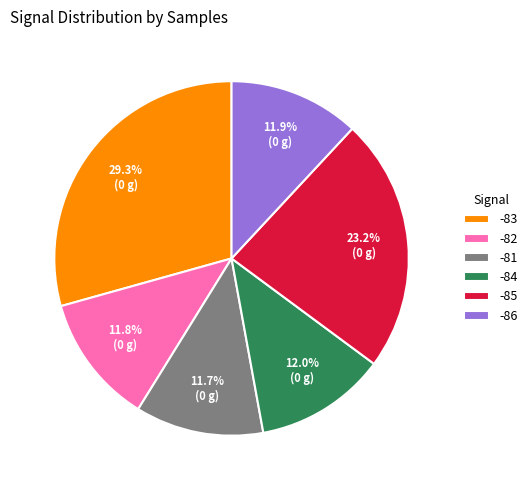

What percentage is the -81 slice, to the nearest percent?

12%